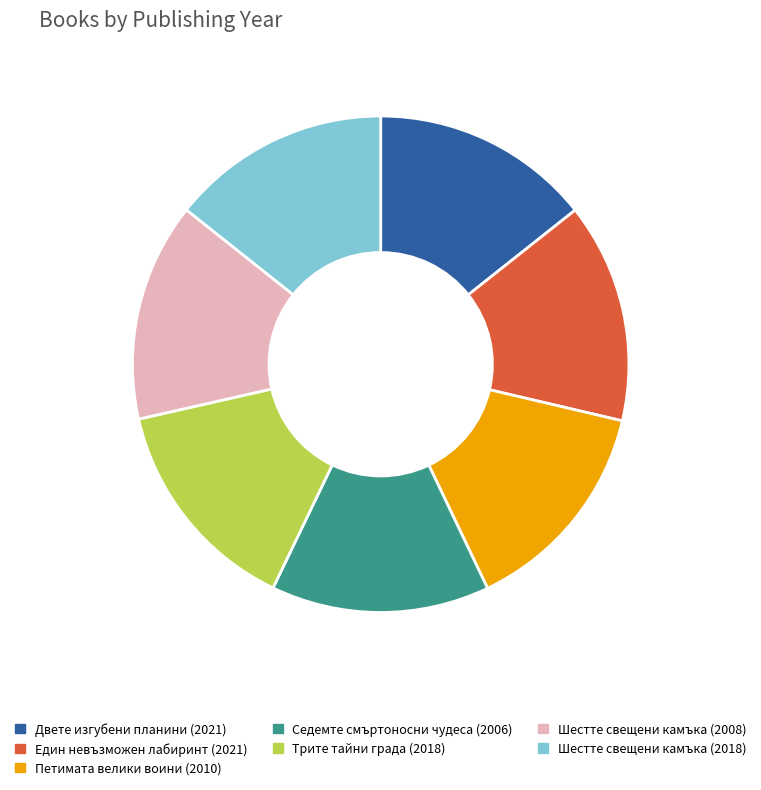

Is it true that Трите тайни града (2018) is 14% of the pie?

True